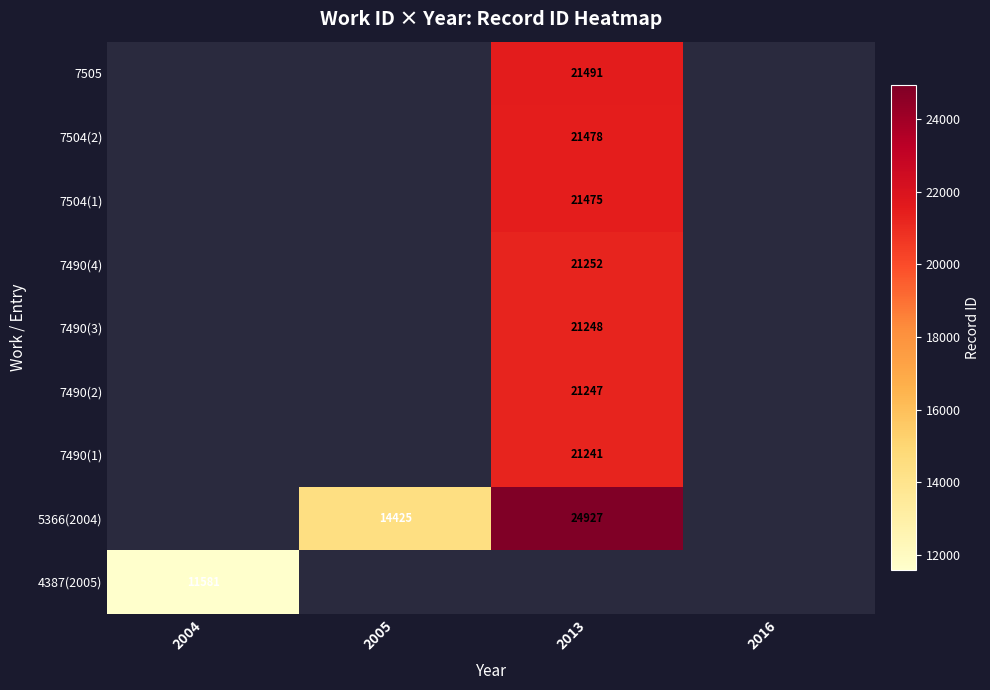

How many series are shown in this chart?

9